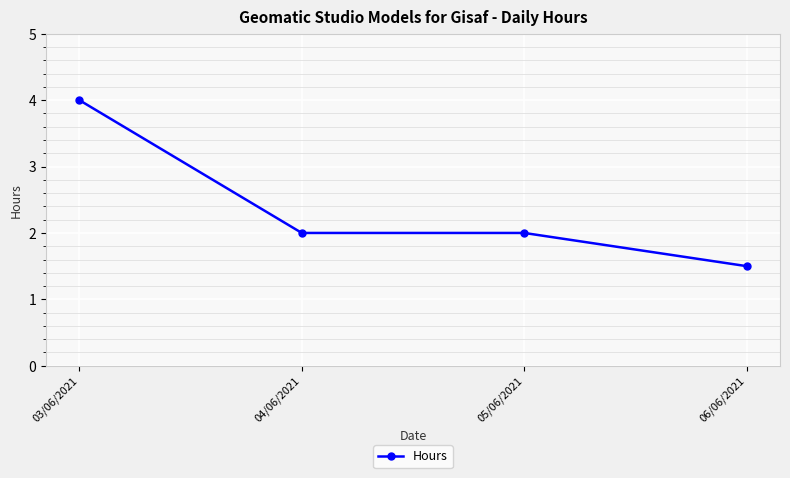

How many lines are shown in the chart?

1